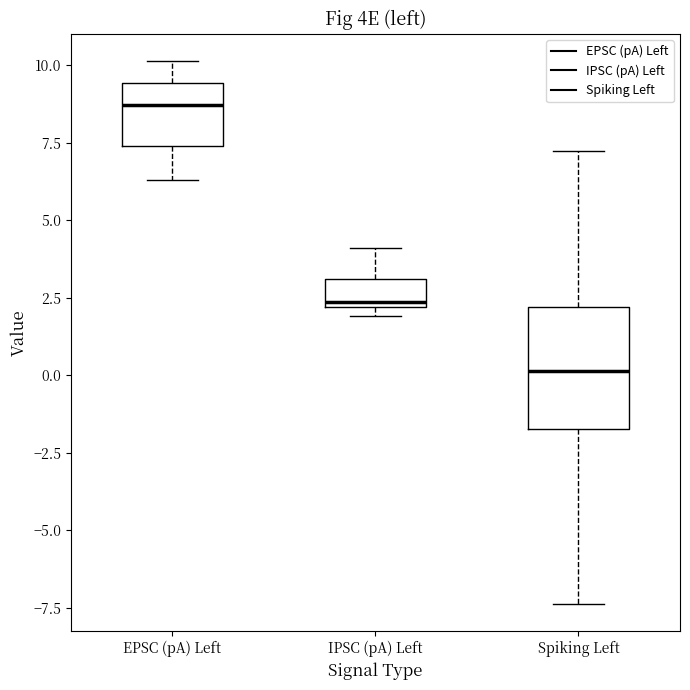

Which box is the tallest, from its lower edge to its upper edge?

Spiking Left